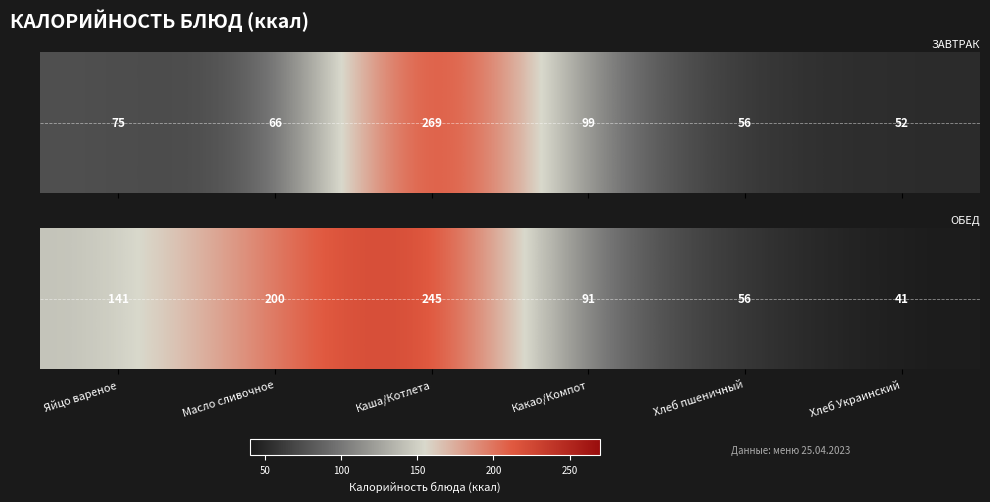

Reading left to right, transcribe all the data shown in this chart.

Яйцо вареное=141.0	Масло сливочное=199.7	Каша/Котлета=244.9	Какао/Компот=91.2	Хлеб пшеничный=56.5	Хлеб Украинский=41.2